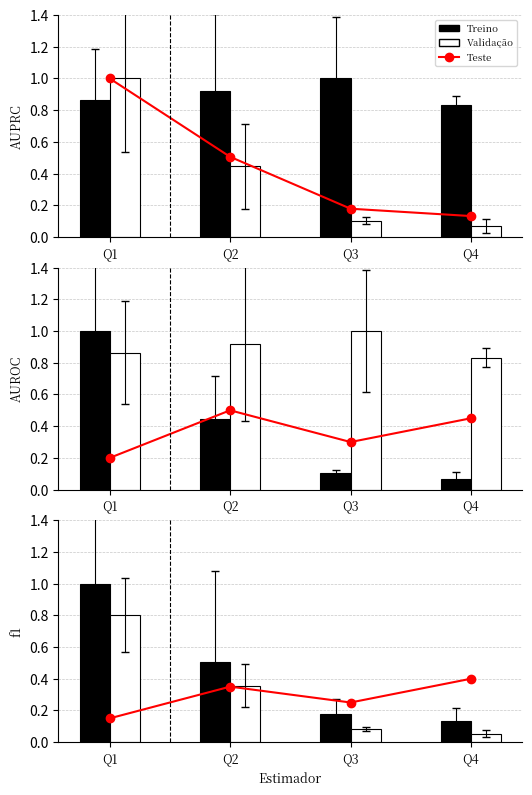

Rank the series at Q2 from lowest to highest value.

Teste, Validação, Treino